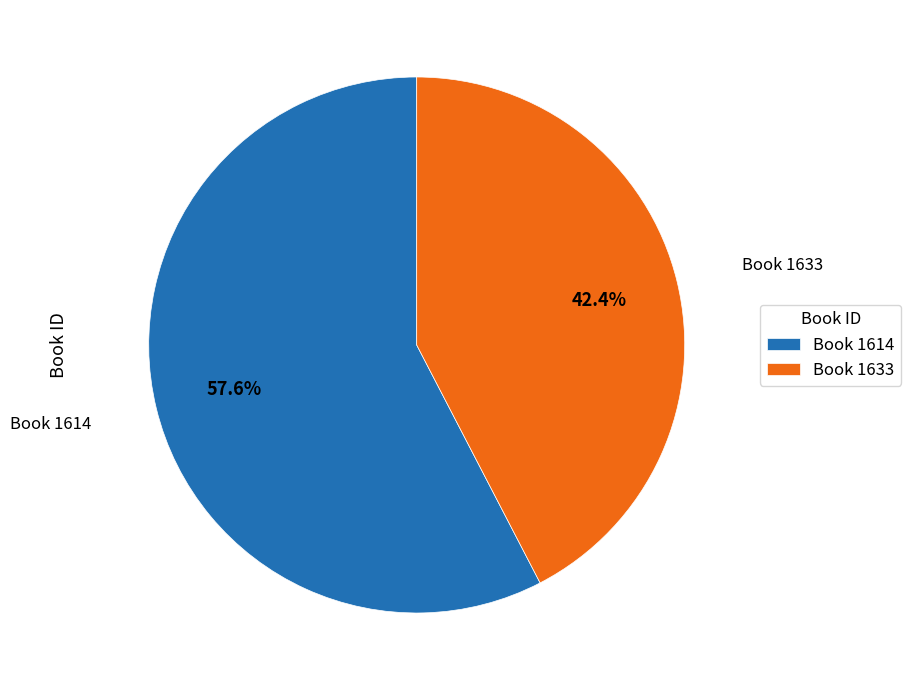

To the nearest percent, what is the difference between the largest and smallest slice percentages?

15%